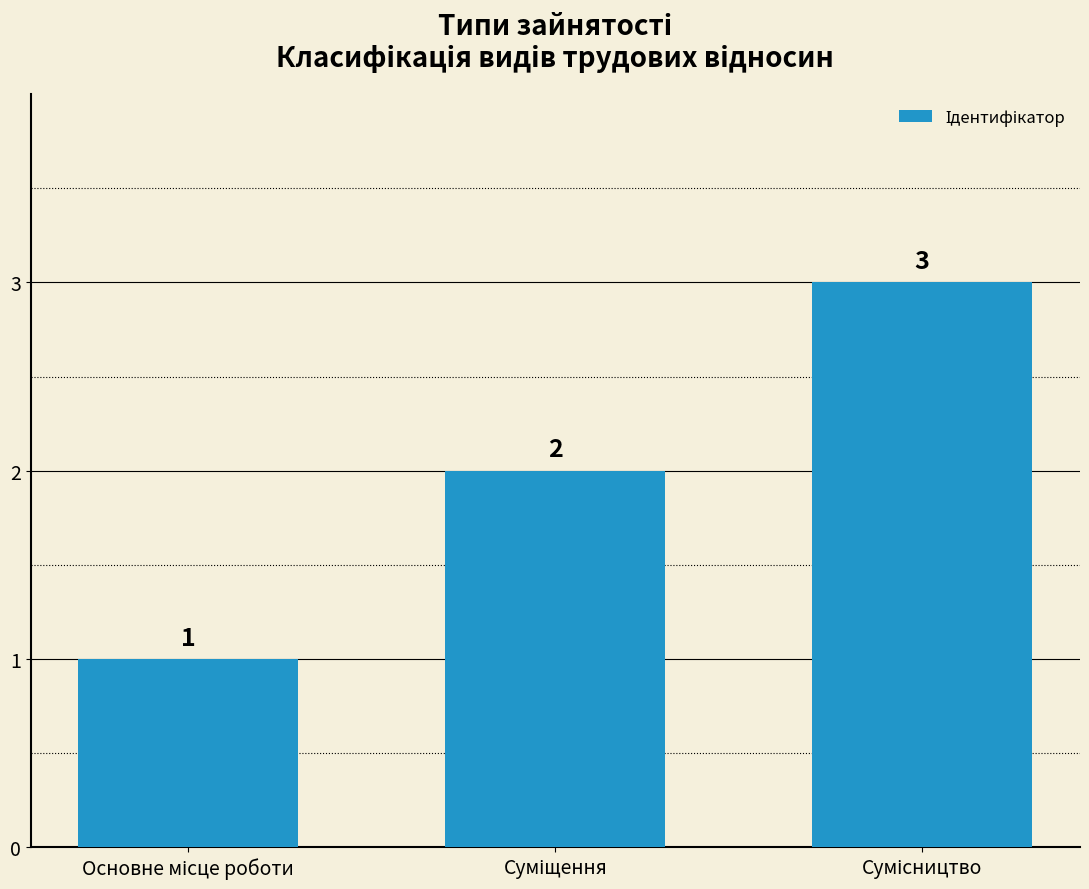

Reading left to right, list all the values displayed in this chart.

1	2	3